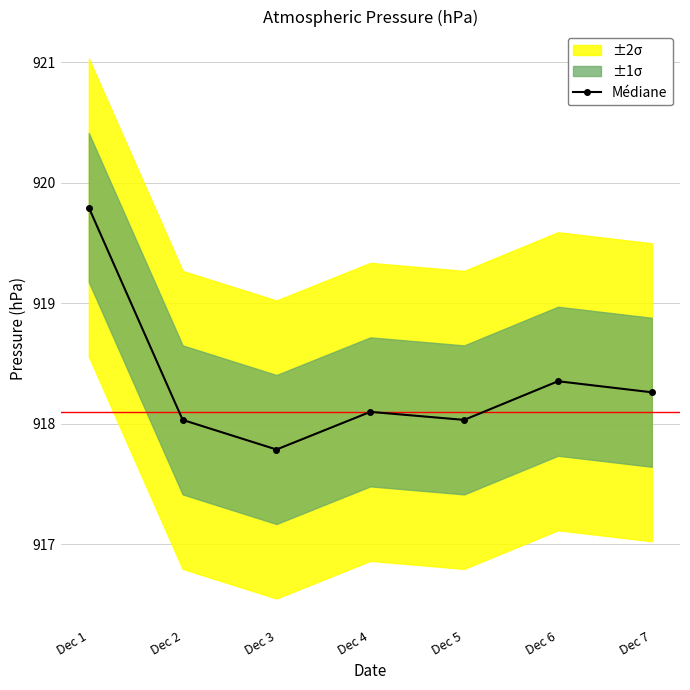

The Médiane series shows 918.0 at Dec 5. True or false?

True